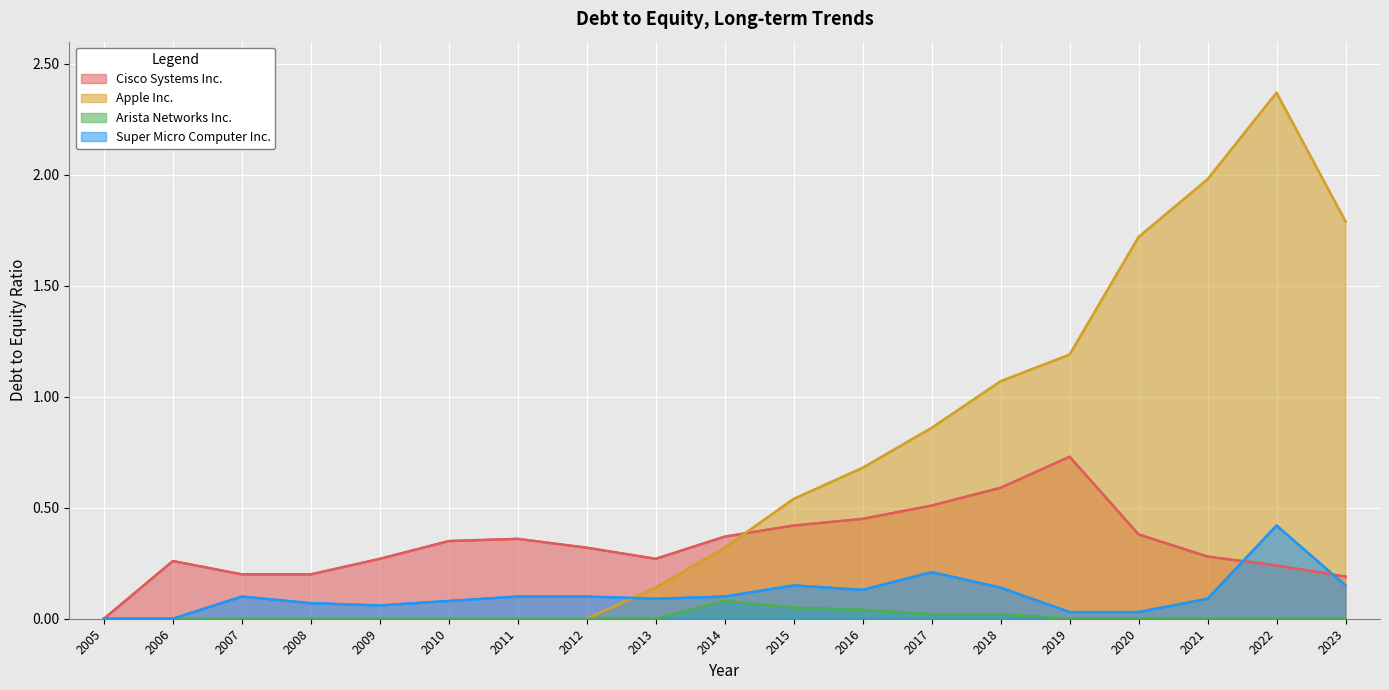

How many interior local peaks does the Super Micro Computer Inc. series have?

4